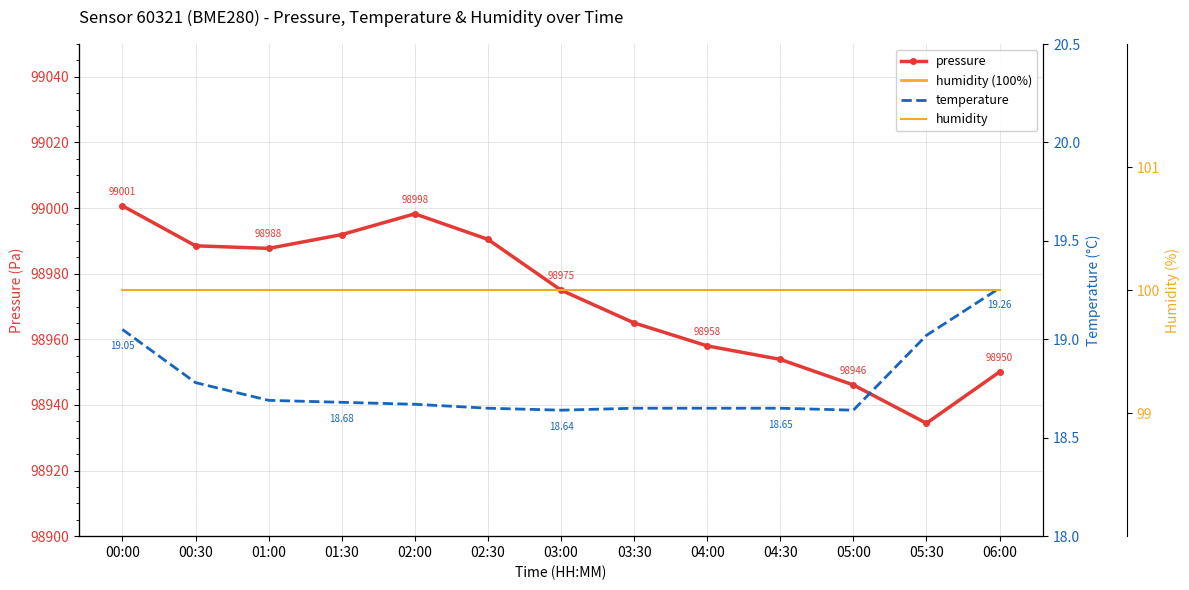

At which category is the sum across all series the highest?

00:00